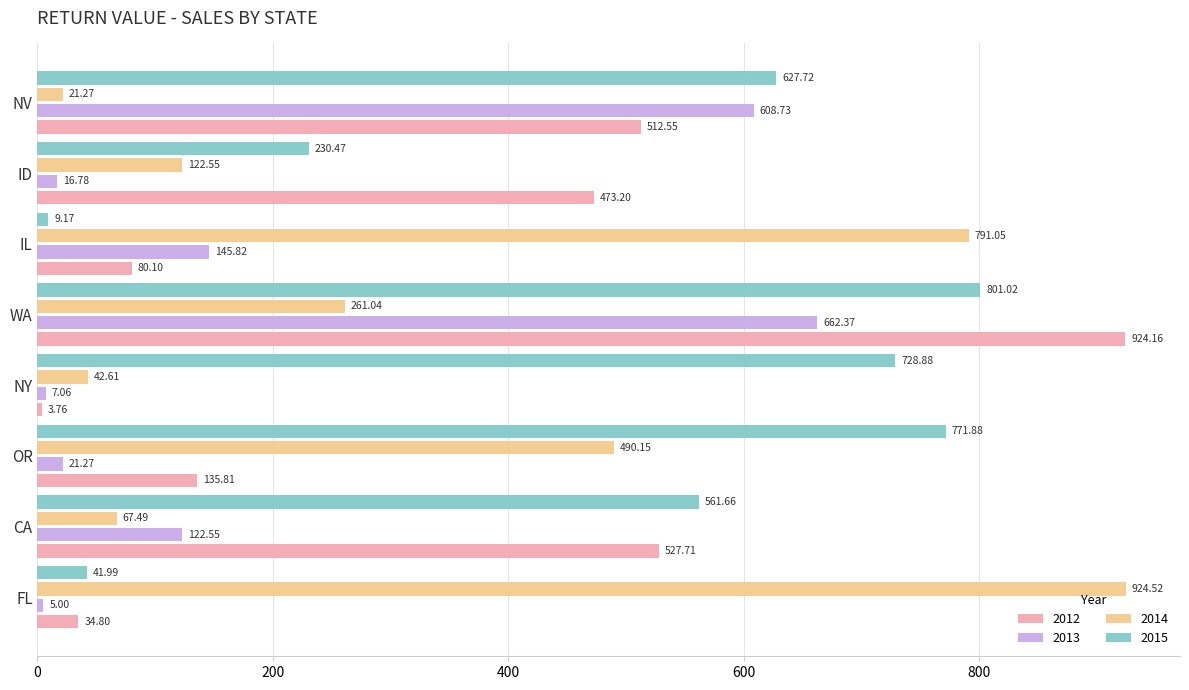

What is the maximum value shown in the chart?

924.5